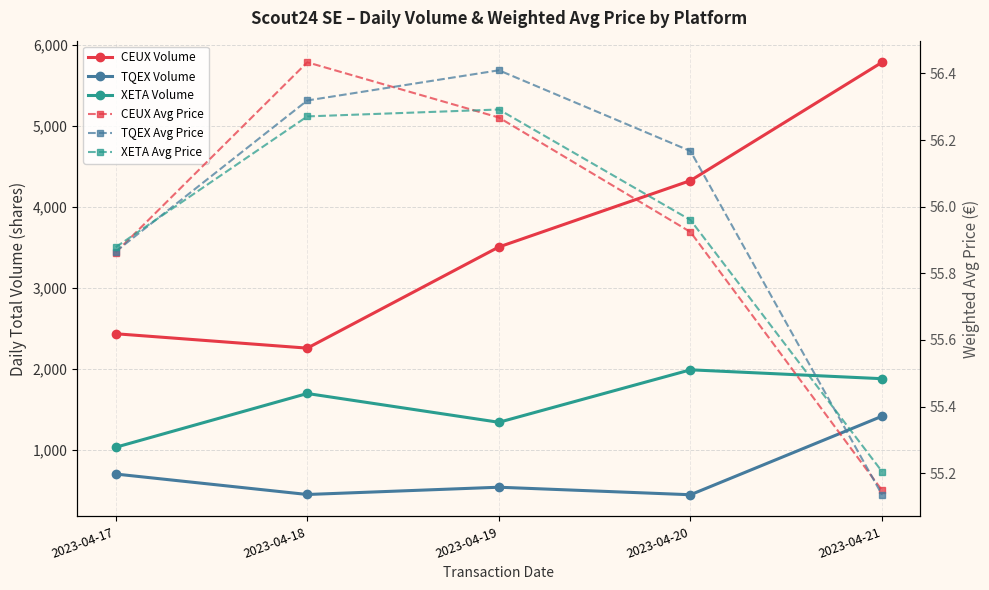

Which category has the lowest value in the CEUX Avg Price series?

2023-04-21